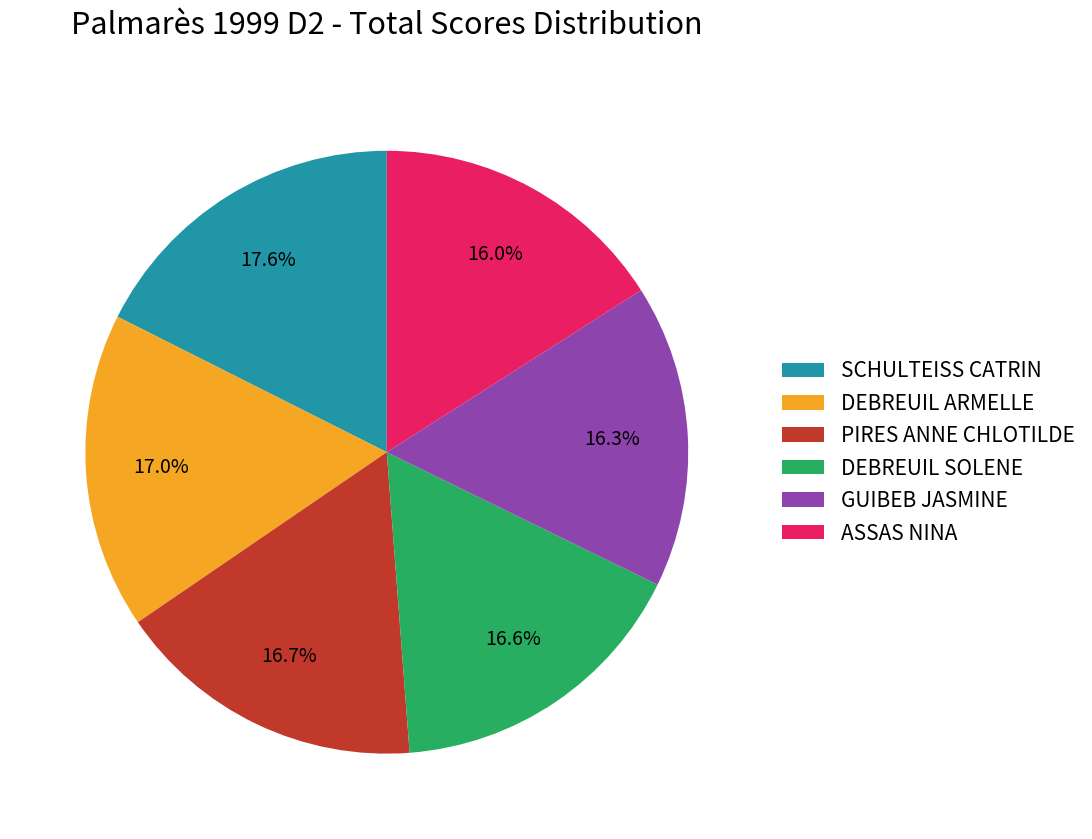

Between ASSAS NINA and PIRES ANNE CHLOTILDE, which is larger?

PIRES ANNE CHLOTILDE